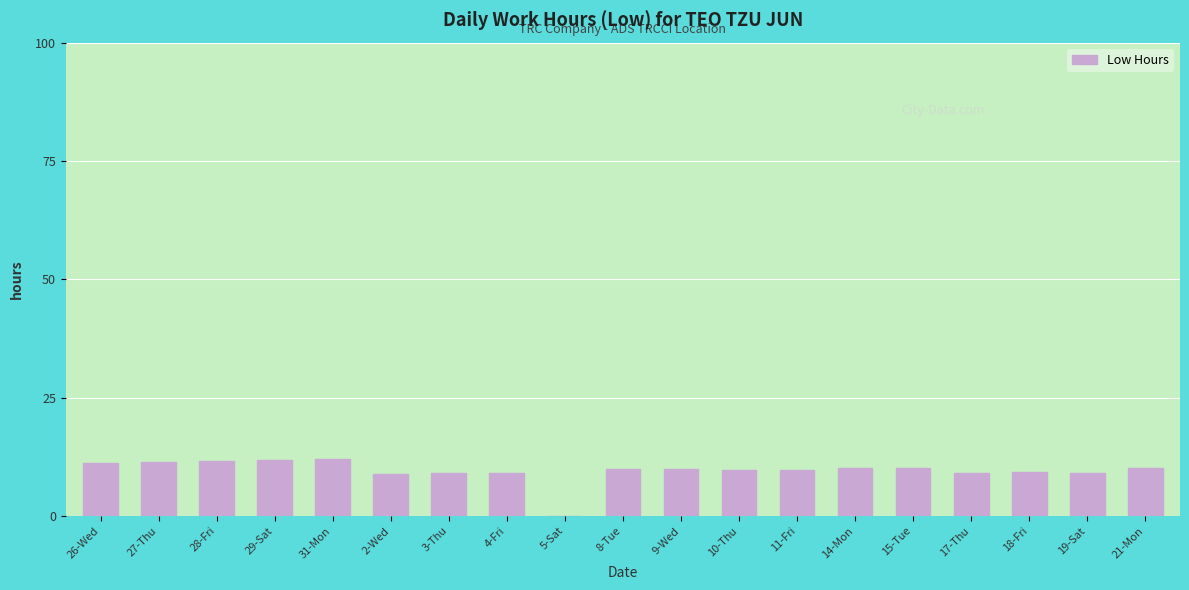

What is the sum of the values at 4-Fri and 28-Fri?

20.6